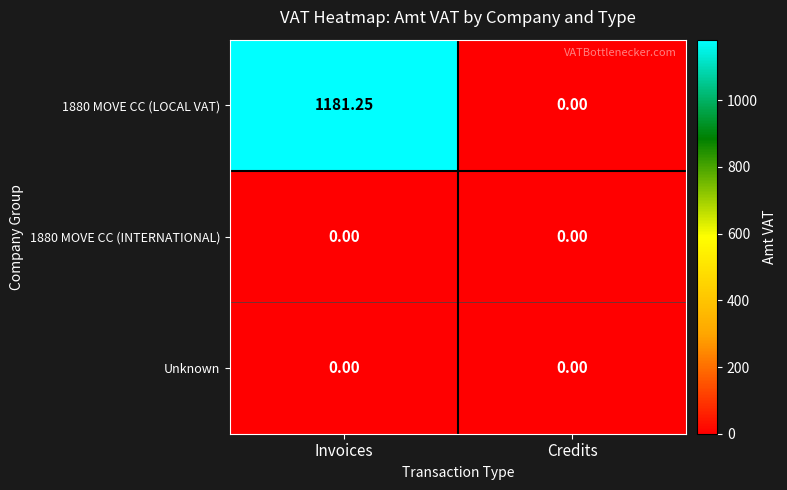

Which series has the largest total across all categories?

1880 MOVE CC (LOCAL VAT)